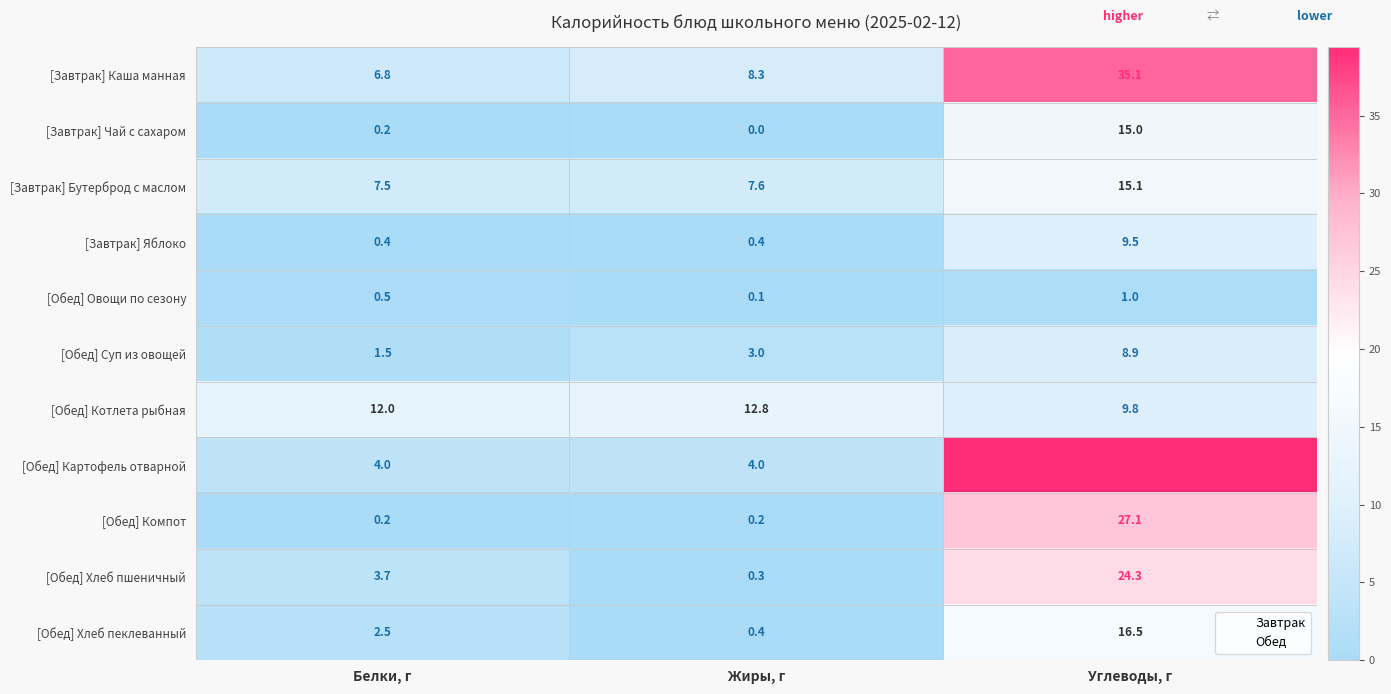

Rank the series by their maximum value, from highest to lowest.

[Обед] Картофель отварной, [Завтрак] Каша манная, [Обед] Компот, [Обед] Хлеб пшеничный, [Обед] Хлеб пеклеванный, [Завтрак] Бутерброд с маслом, [Завтрак] Чай с сахаром, [Обед] Котлета рыбная, [Завтрак] Яблоко, [Обед] Суп из овощей, [Обед] Овощи по сезону